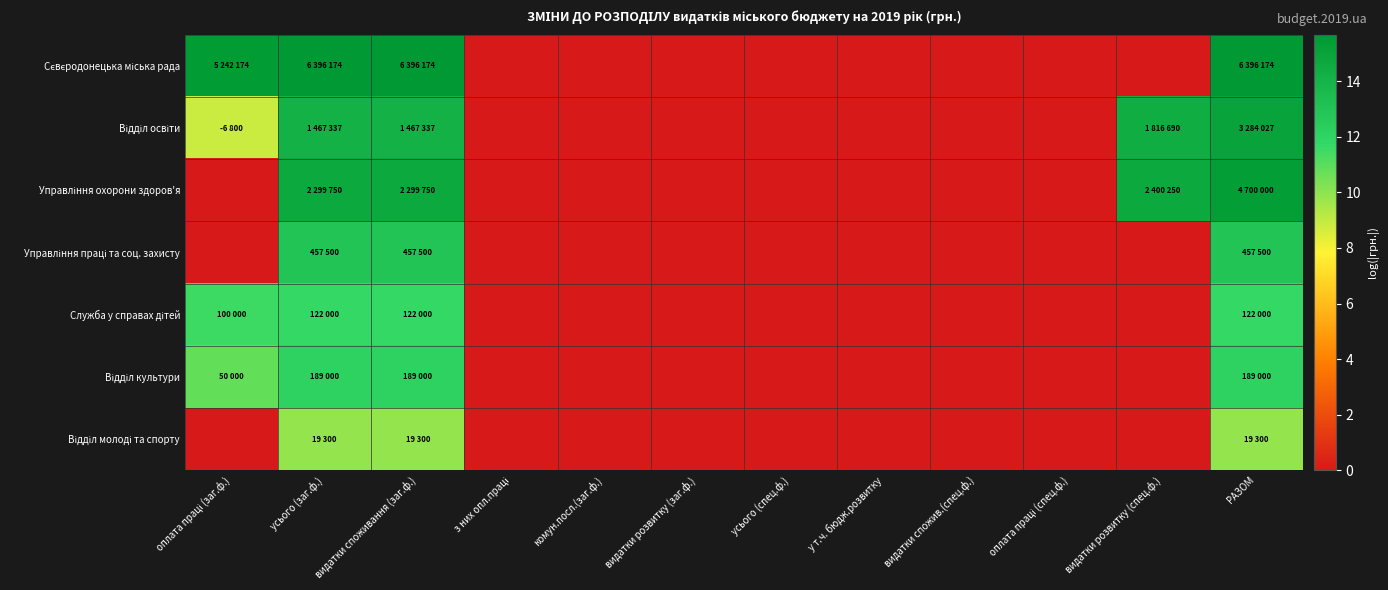

At which category is the sum across all series the highest?

РАЗОМ